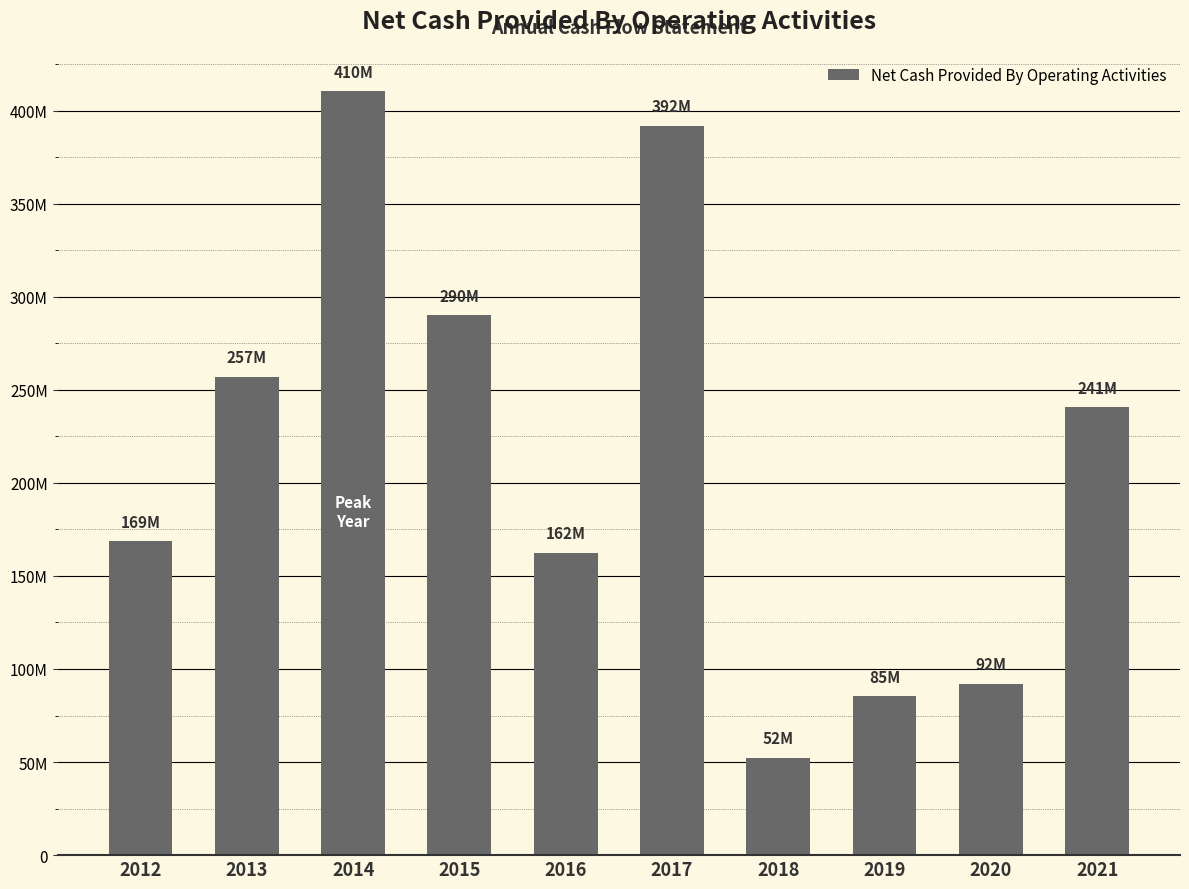

True or false: the data shows 391851000 at 2017.

True